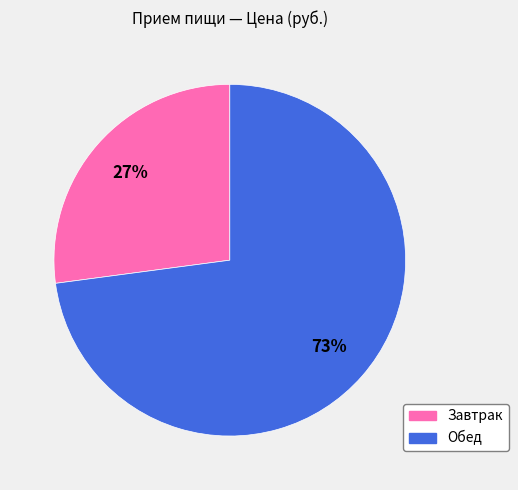

Which has a higher value, Обед or Завтрак?

Обед